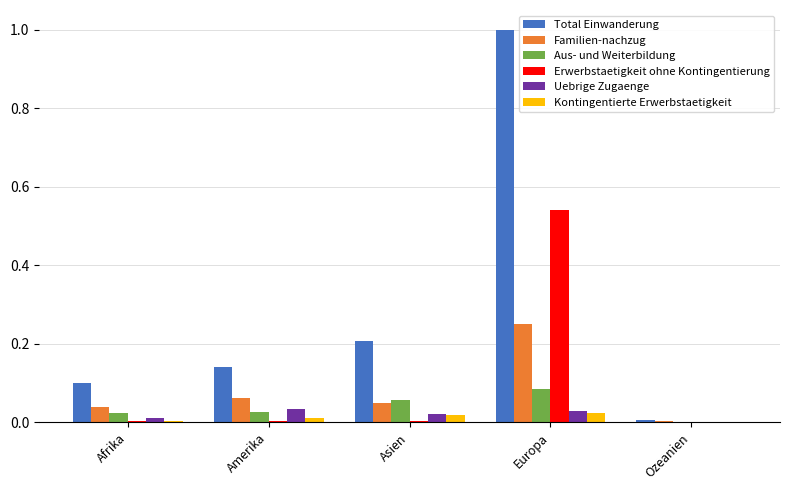

The Aus- und Weiterbildung series shows 0.0 at Ozeanien. True or false?

True